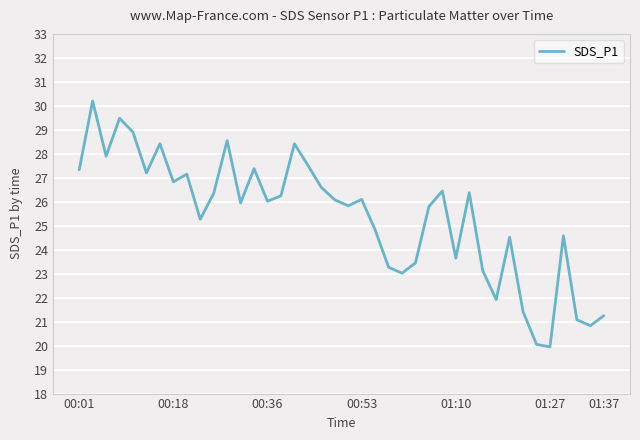

What is the maximum value shown in the chart?

30.2